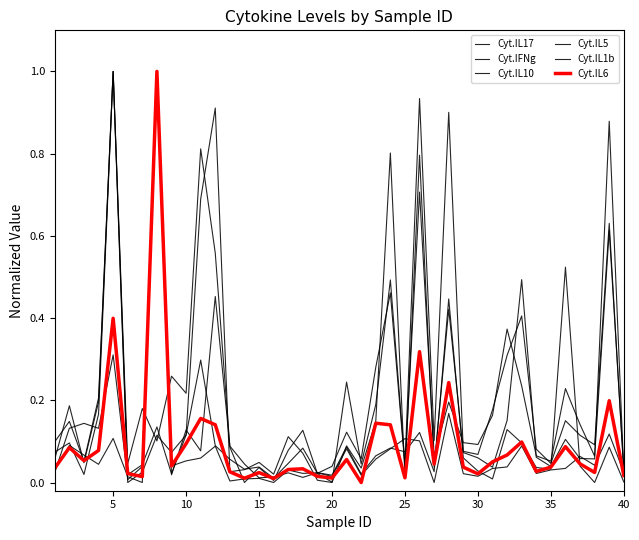

What is the difference between the maximum and minimum values in the Cyt.IL5 series?

1.0